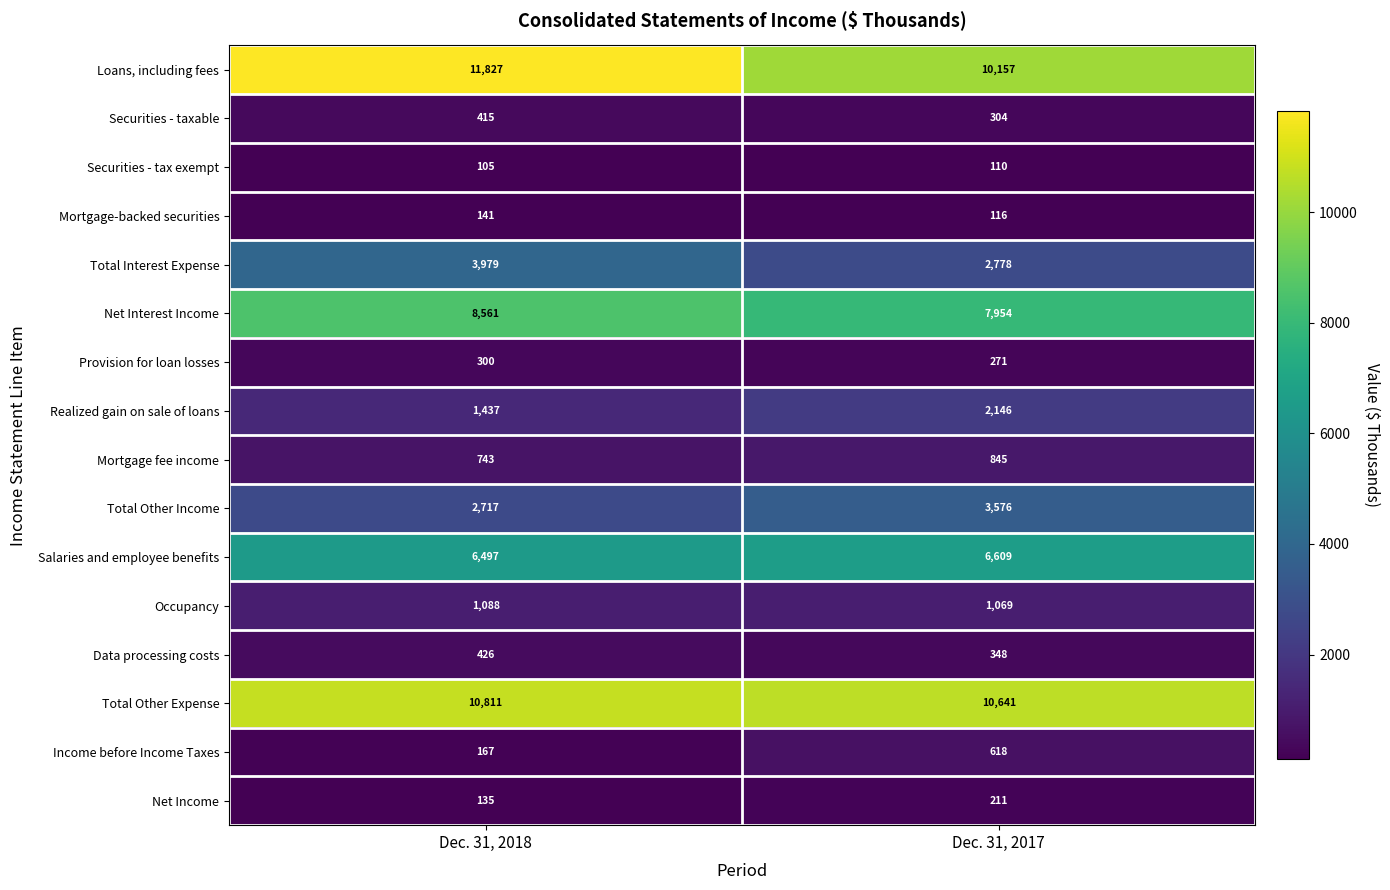

What is the approximate value of Income before Income Taxes at Dec. 31, 2018?

167